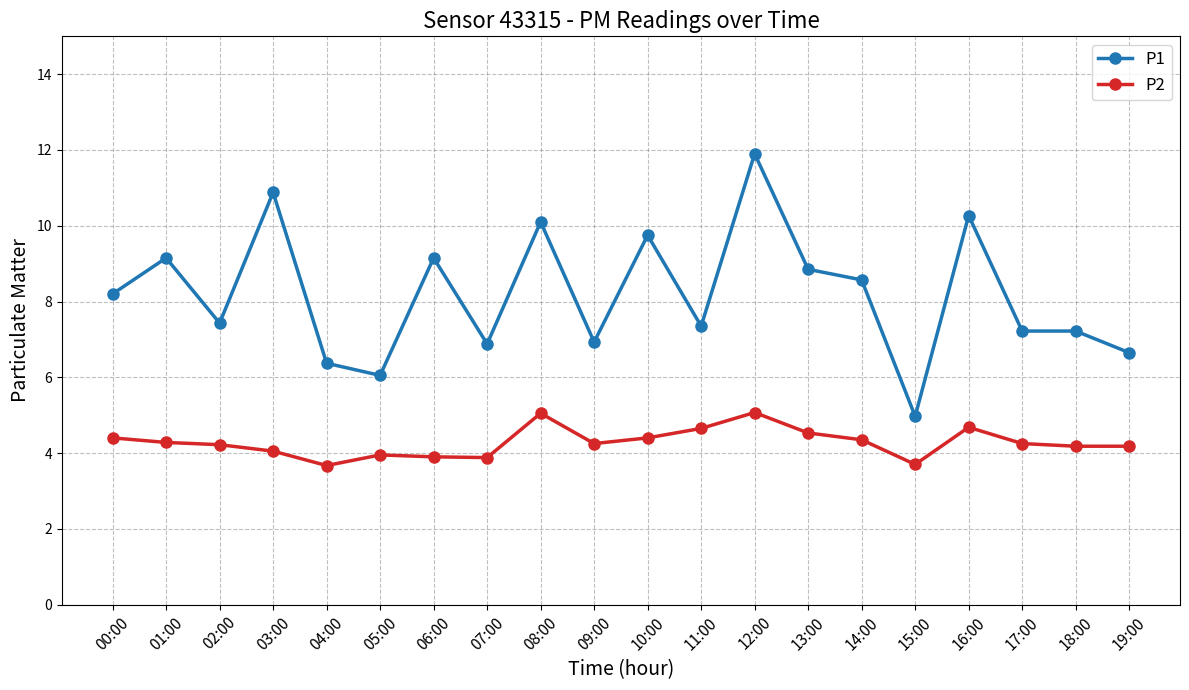

Is the value of P1 at 12:00 greater than the value of P2 at 12:00?

Yes